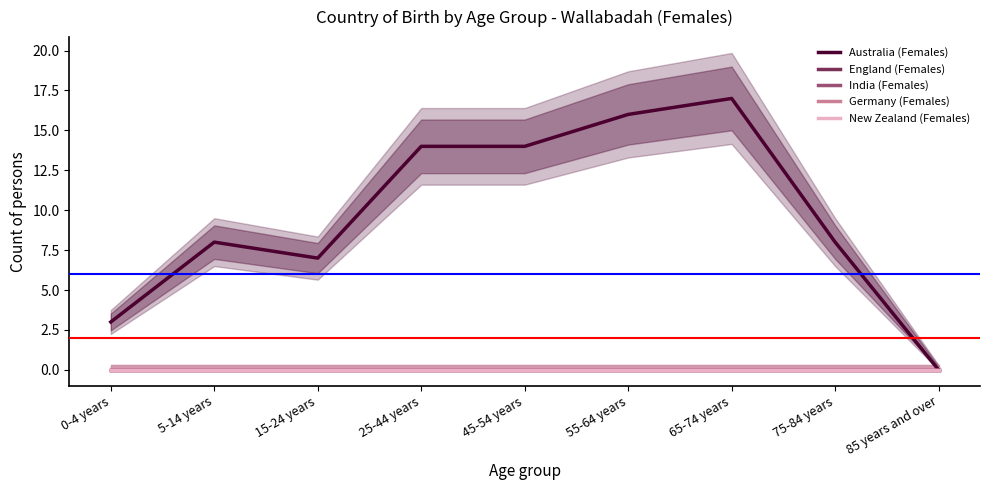

Does the chart display data point markers on the line(s)?

No